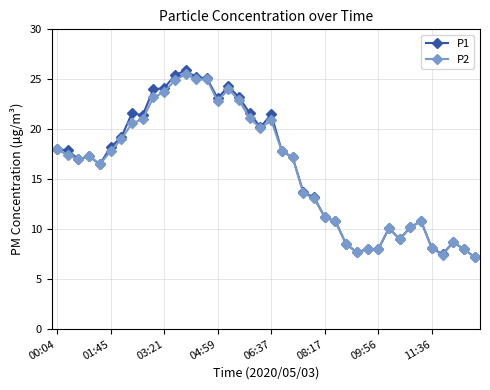

Does the chart have visible grid lines?

Yes